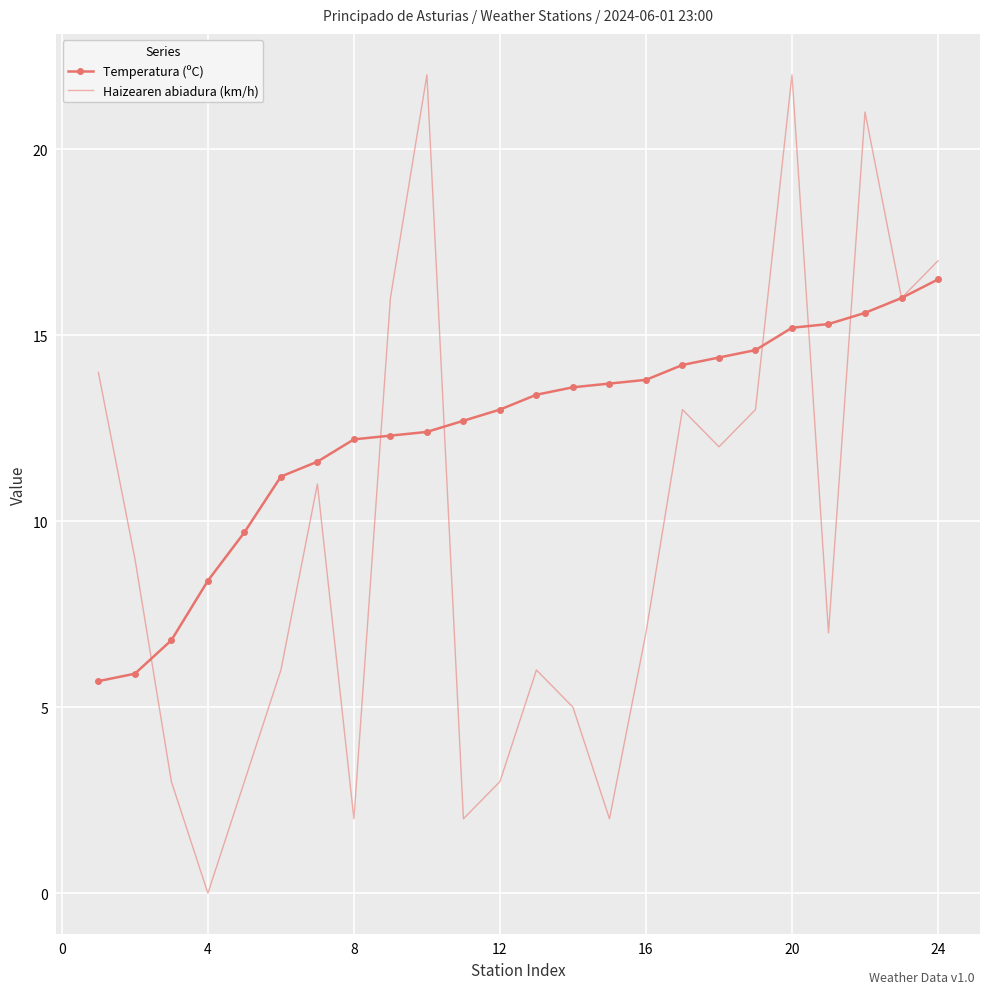

List the series in order of their peak value, highest first.

Haizearen abiadura (km/h), Temperatura (ºC)